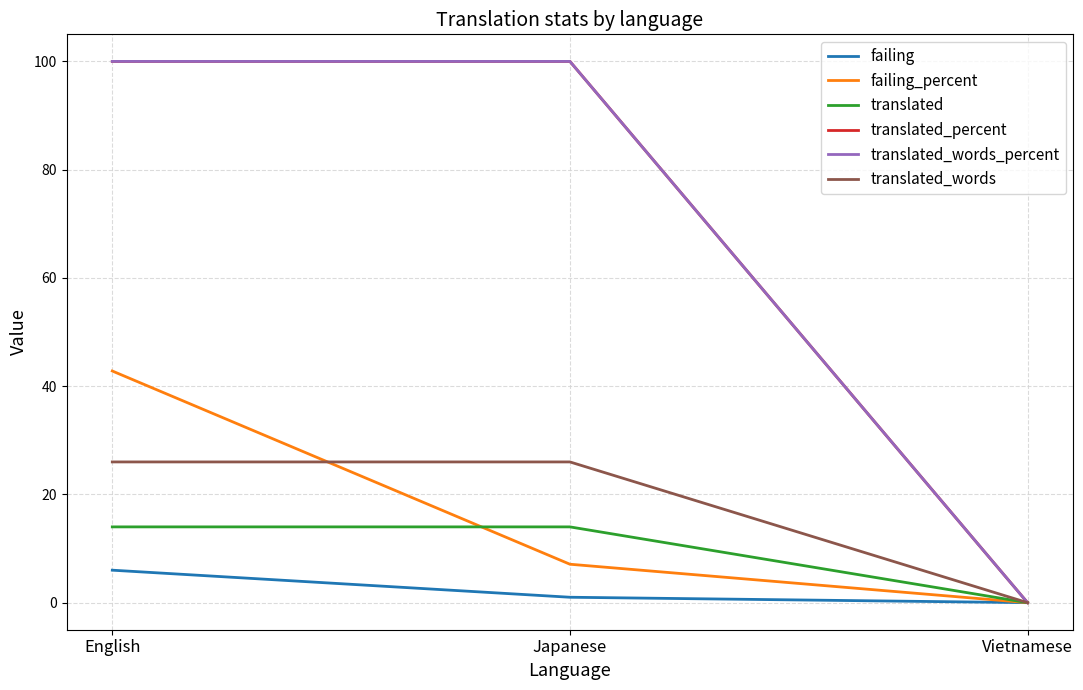

Between Vietnamese and Japanese, which is larger?

Japanese